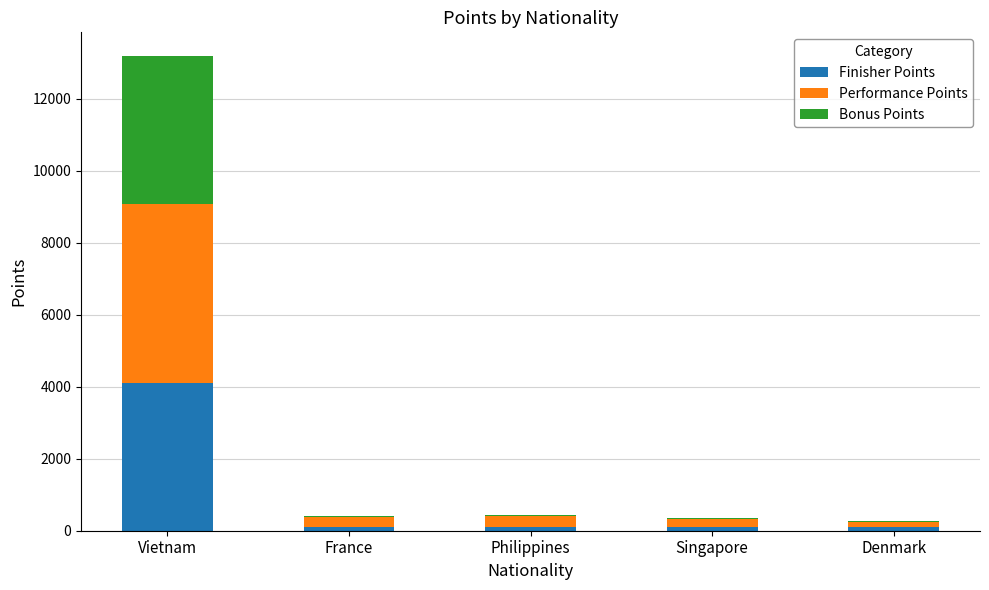

Reading left to right, transcribe the values for Finisher Points.

Vietnam=4100	France=100	Philippines=100	Singapore=100	Denmark=100